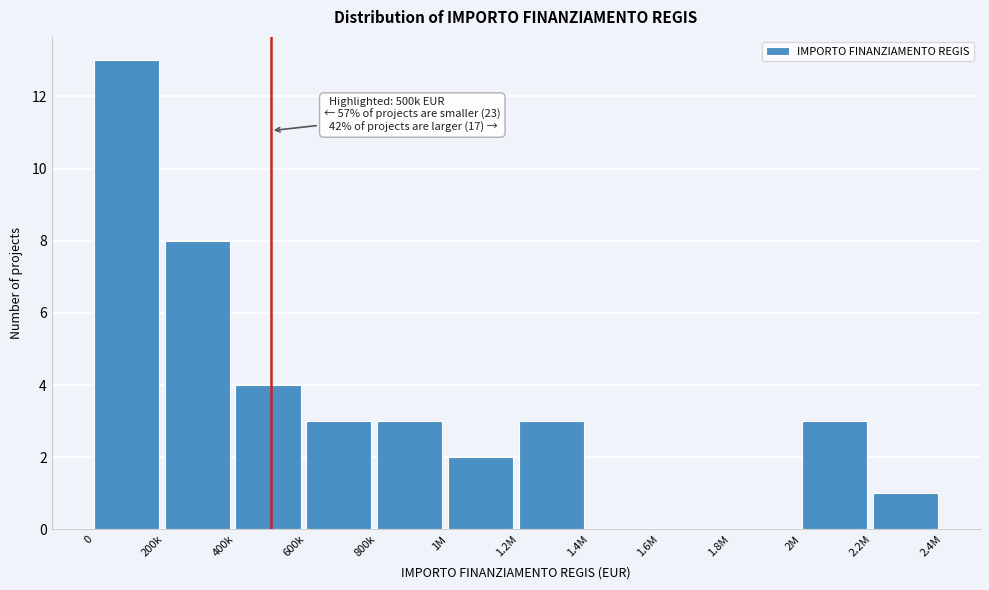

Reading left to right, transcribe all the data shown in this chart.

0=13	200k=8	400k=4	600k=3	800k=3	1M=2	1.2M=3	1.4M=0	1.6M=0	1.8M=0	2M=3	2.2M=1